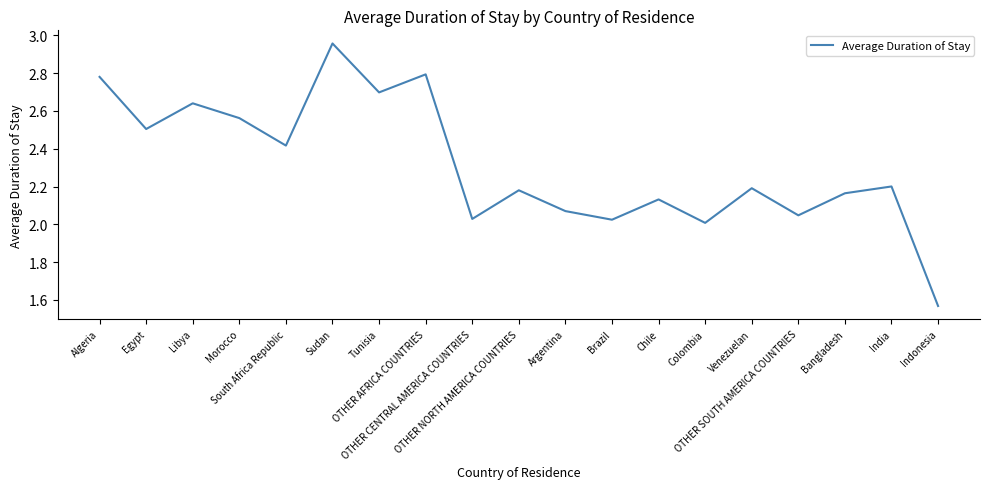

How many lines are shown in the chart?

1